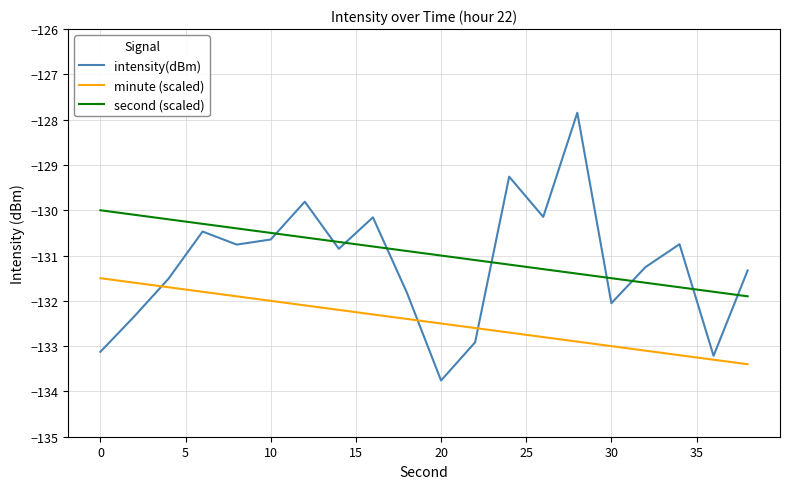

Rank the series by their maximum value, from lowest to highest.

minute (scaled), second (scaled), intensity(dBm)